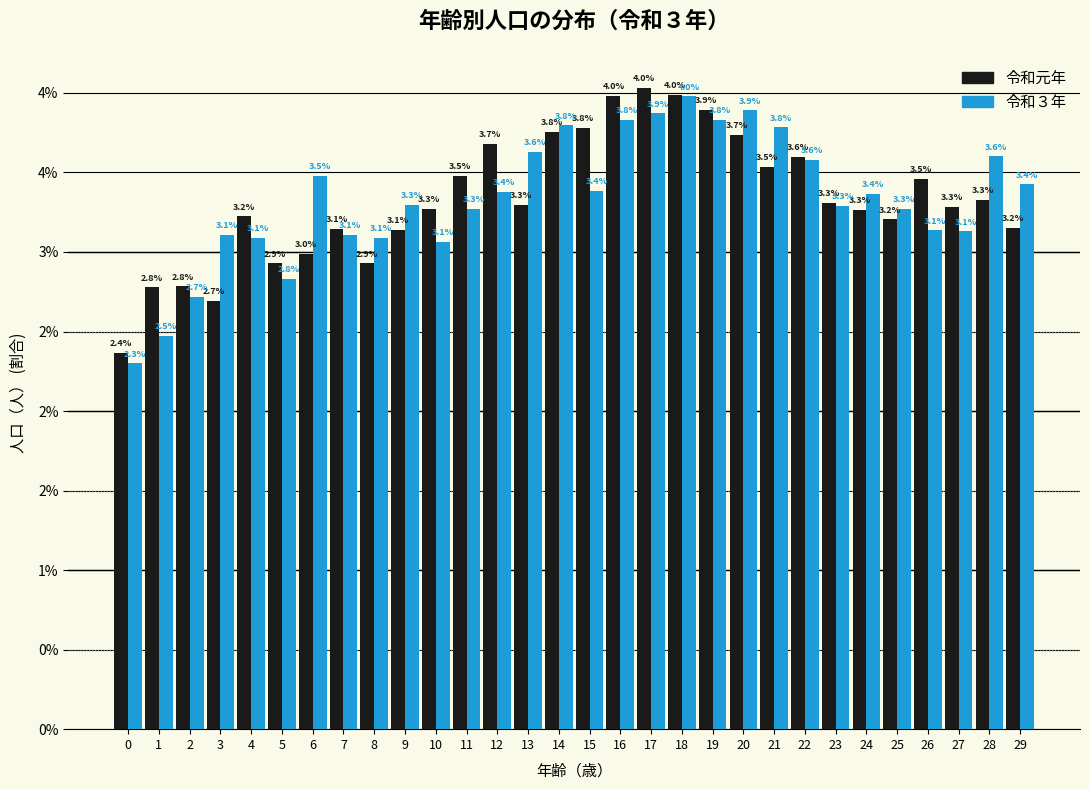

What are all the series names shown in the legend?

令和元年, 令和３年